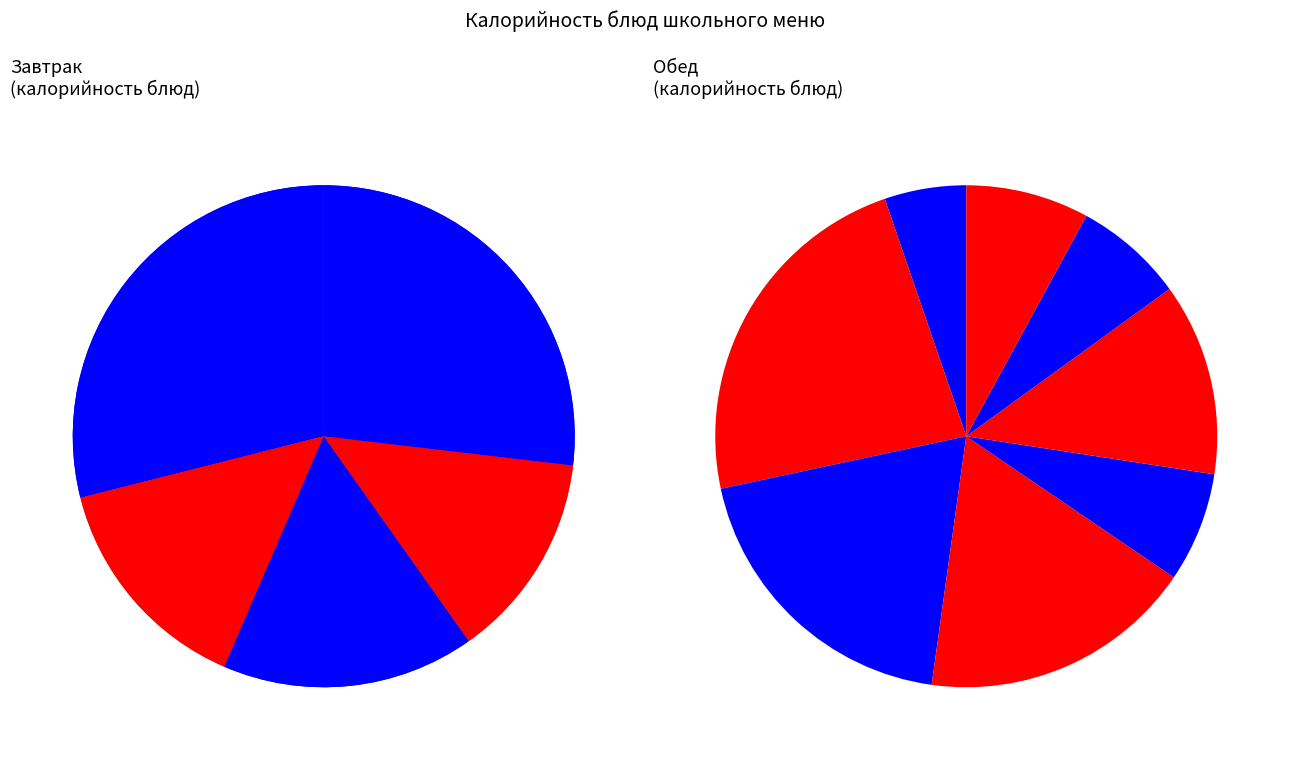

How many slices are in this pie chart?

13